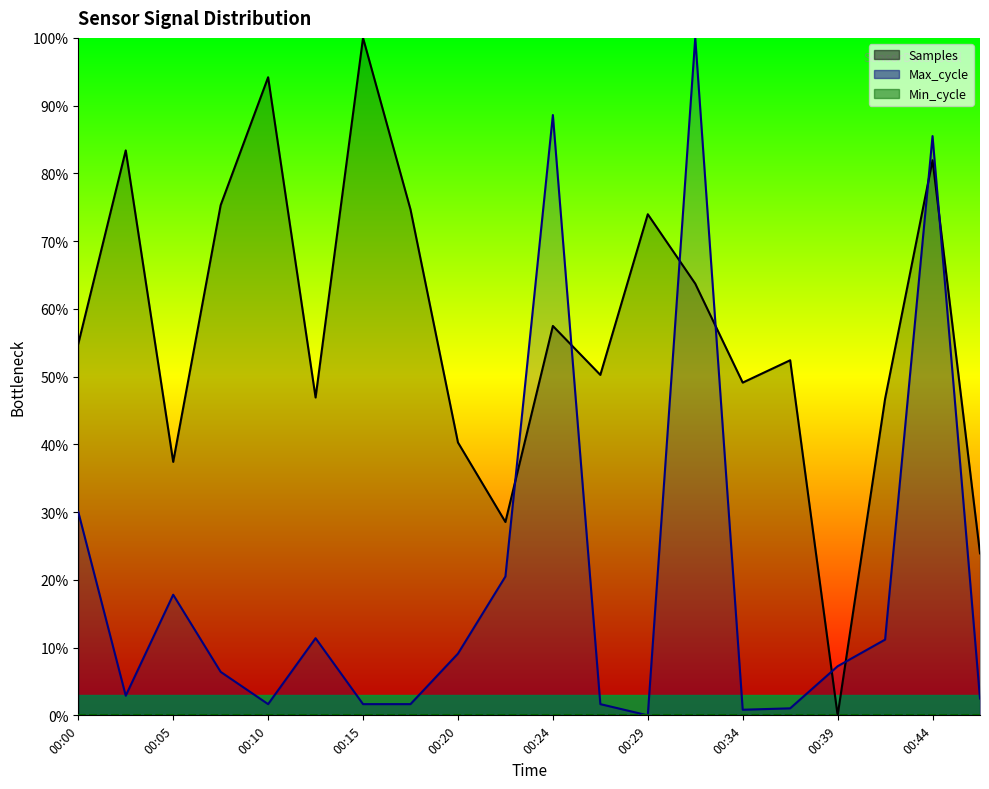

Reading right to left, list all the values displayed in this chart.

Samples: 23.9	81.9	46.7	0.0	52.4	49.1	63.7	74.0	50.3	57.5	28.5	40.3	74.7	100.0	46.9	94.2	75.3	37.4	83.4	54.8
Max_cycle: 2.5	85.5	11.2	7.2	1.0	0.8	100.0	0.0	1.7	88.6	20.5	9.1	1.7	1.7	11.4	1.7	6.4	17.8	2.9	30.0